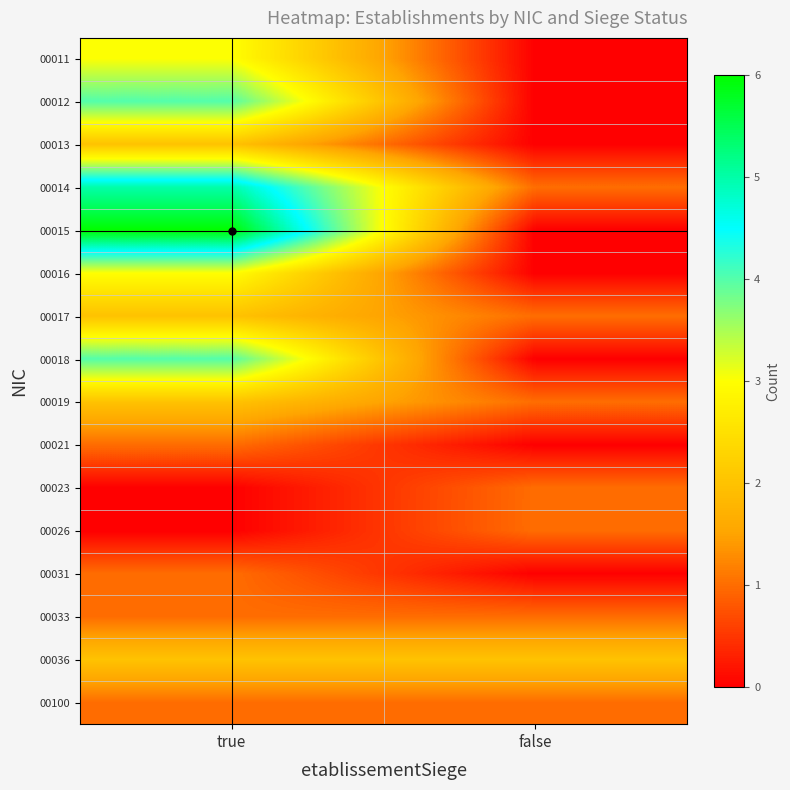

Which has a higher value, true or false?

true